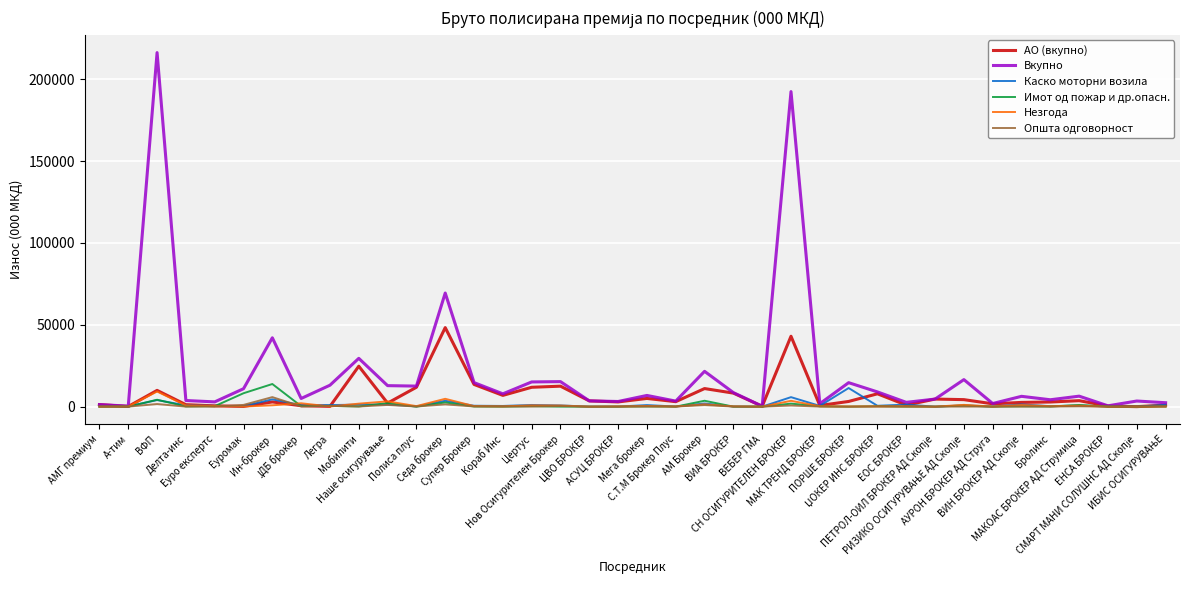

Where is Вкупно nearest to the value 108296?

Седа брокер